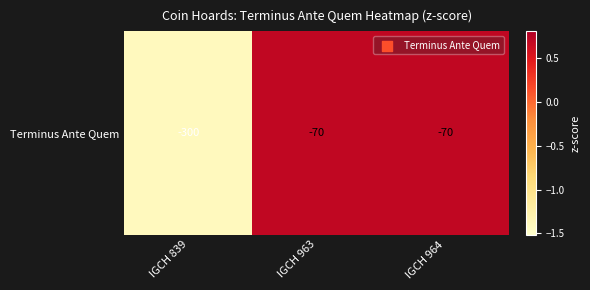

True or false: the data shows 0.4 at IGCH 964.

False